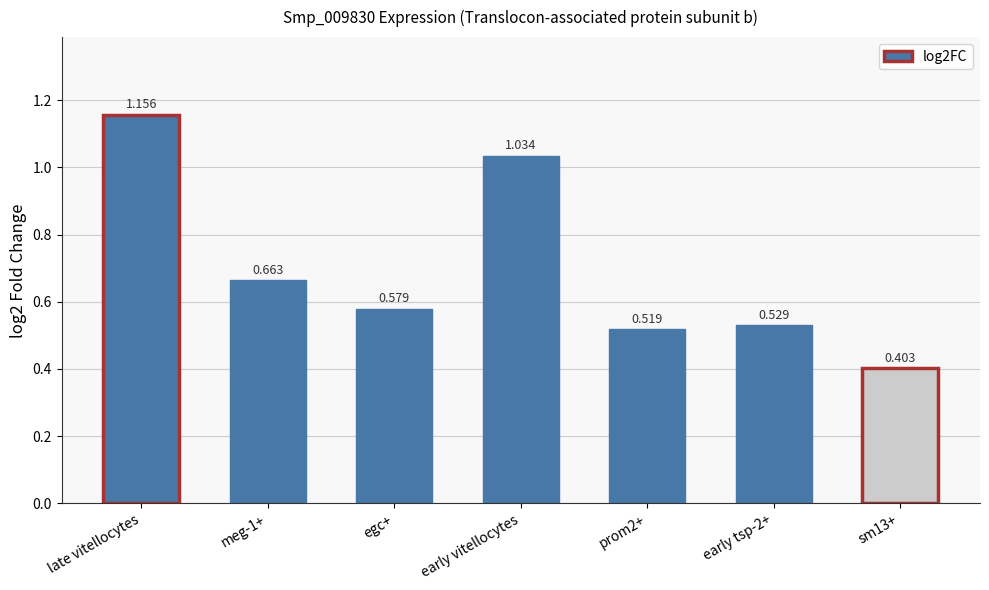

How many bars are there in total?

7